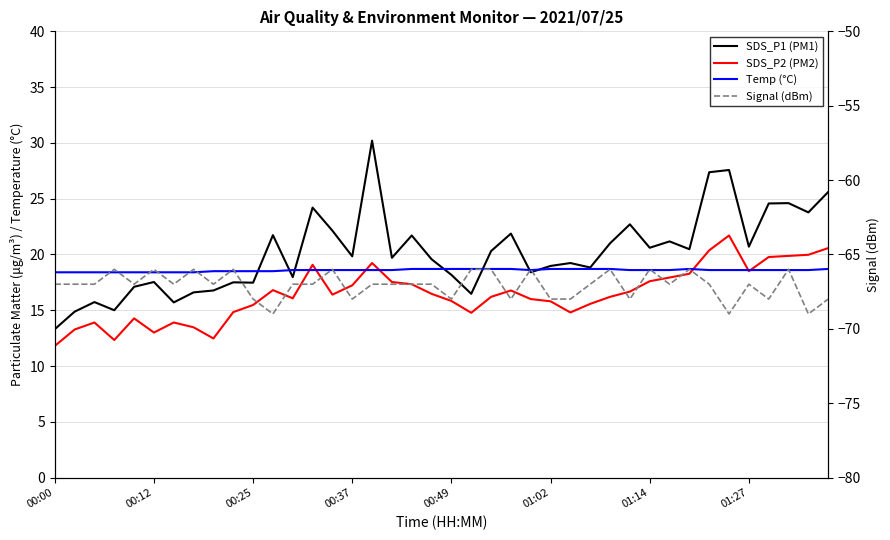

What is the highest value of the Signal (dBm) series?

-66.0